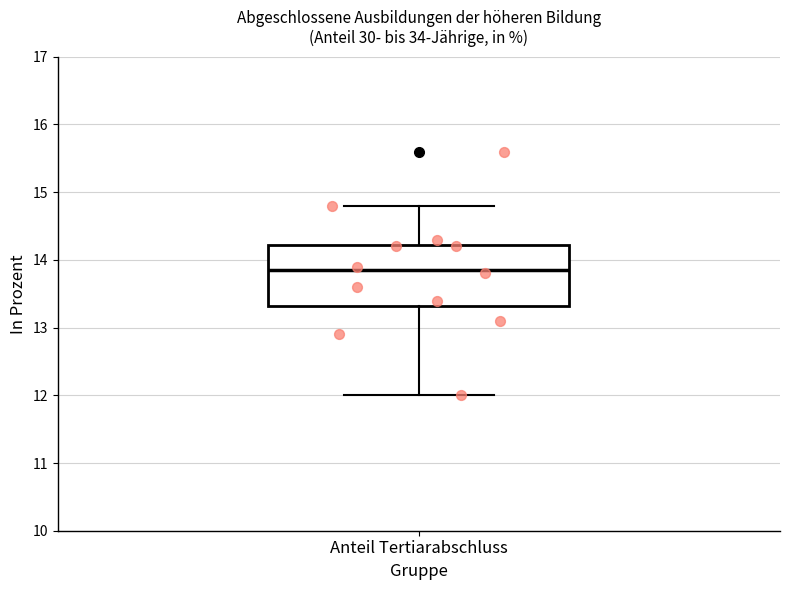

Transcribe this box plot: give where the median line is, the range the box spans, and where the two whiskers end, as read against the y-axis. The values are not printed on the chart, so give them approximately, as read against the axis.

median 13.9, box 13.3 to 14.2, whiskers 12.0 to 14.8